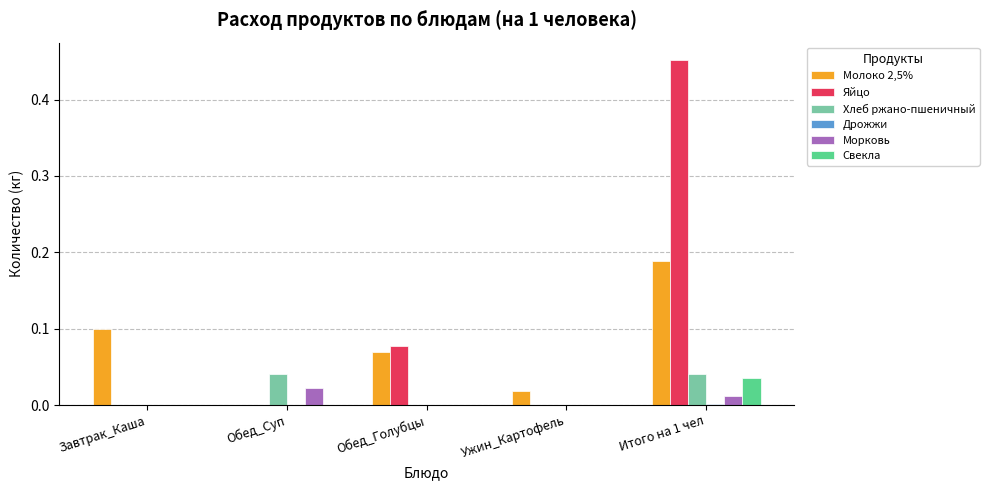

At which label does Свекла reach its peak?

Итого на 1 чел